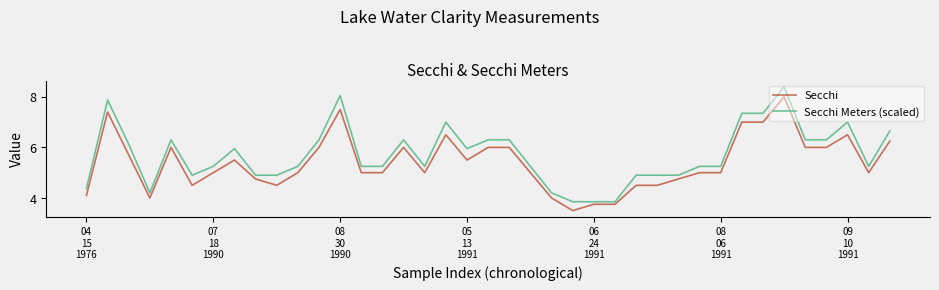

What is the minimum value shown in the chart?

3.5